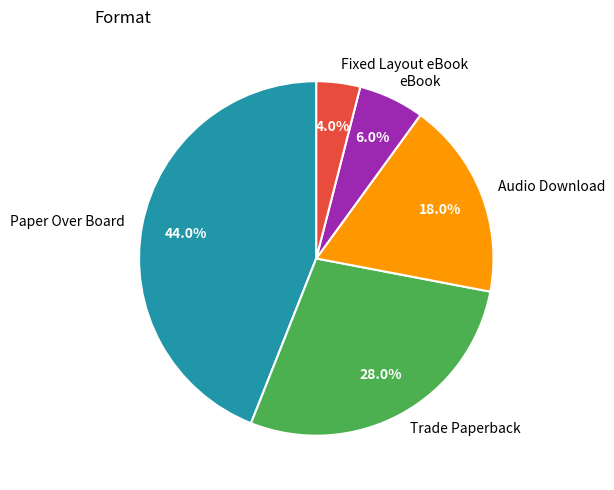

Is there any slice that represents more than half of the pie?

No